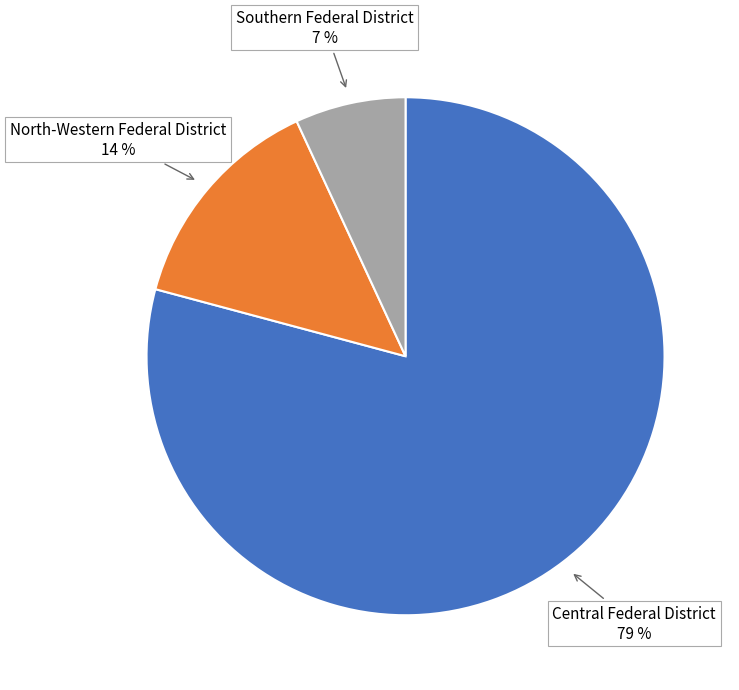

Does any single category account for the majority?

Yes